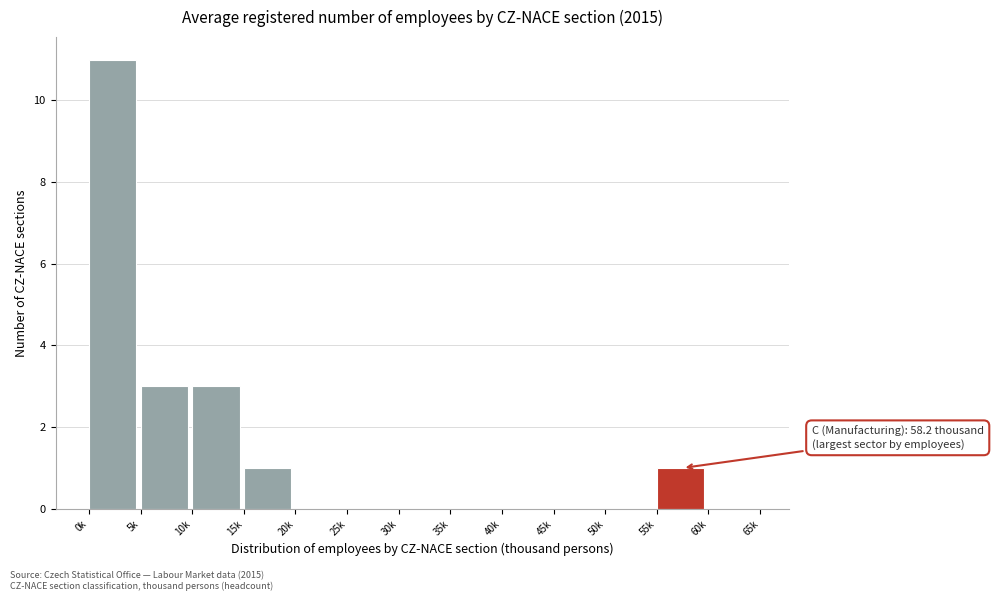

Reading right to left, what are all the values shown in this chart?

60k=0	55k=1	50k=0	45k=0	40k=0	35k=0	30k=0	25k=0	20k=0	15k=1	10k=3	5k=3	0k=11